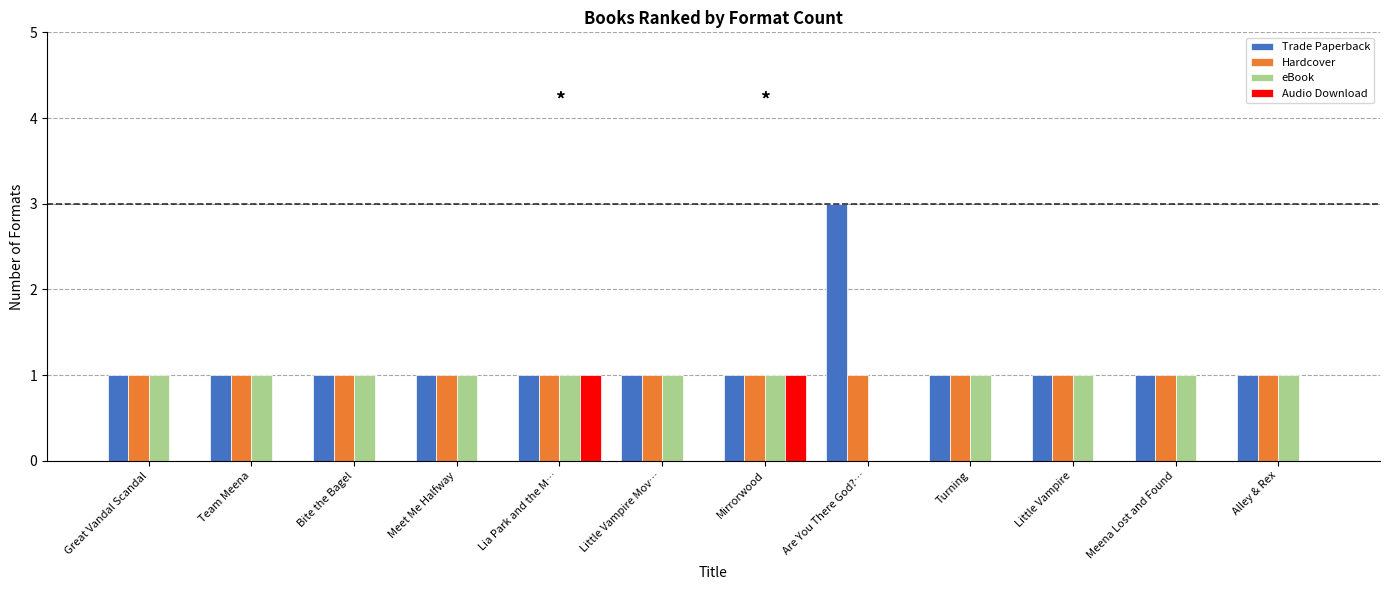

What are all the series names shown in the legend?

Trade Paperback, Hardcover, eBook, Audio Download